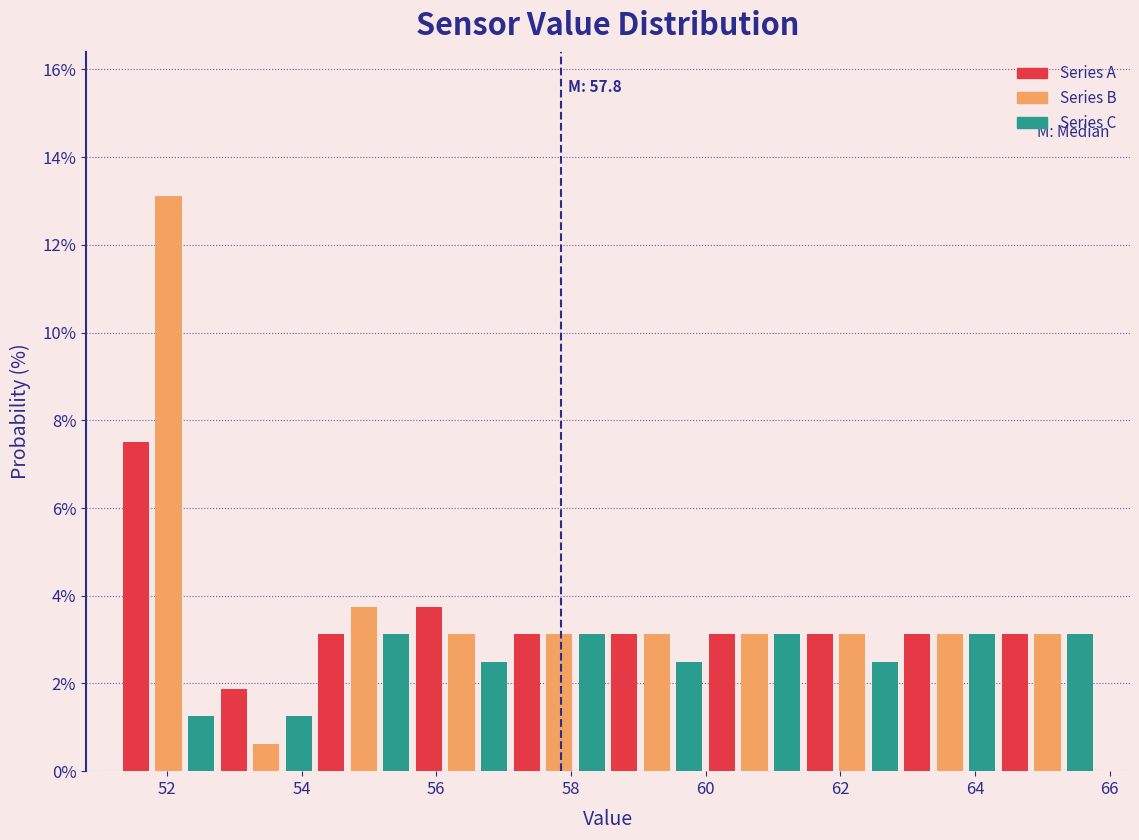

Around what value on the x-axis is the tallest bar? Give the approximate position of its centre, as read against the axis.

52.0